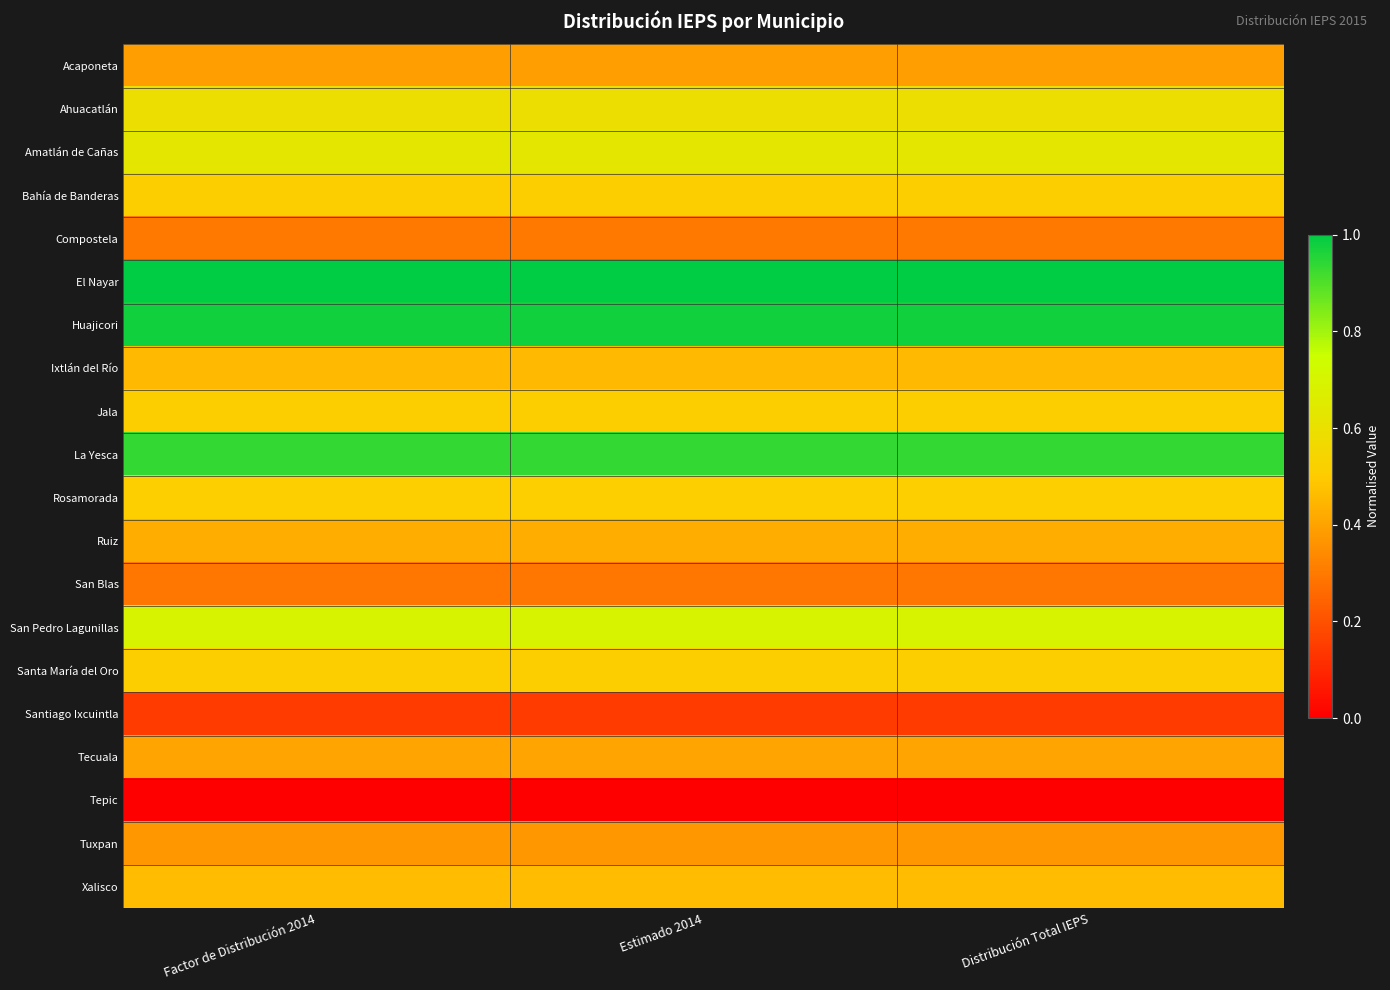

At which category does the chart reach its peak across all series?

Estimado 2014